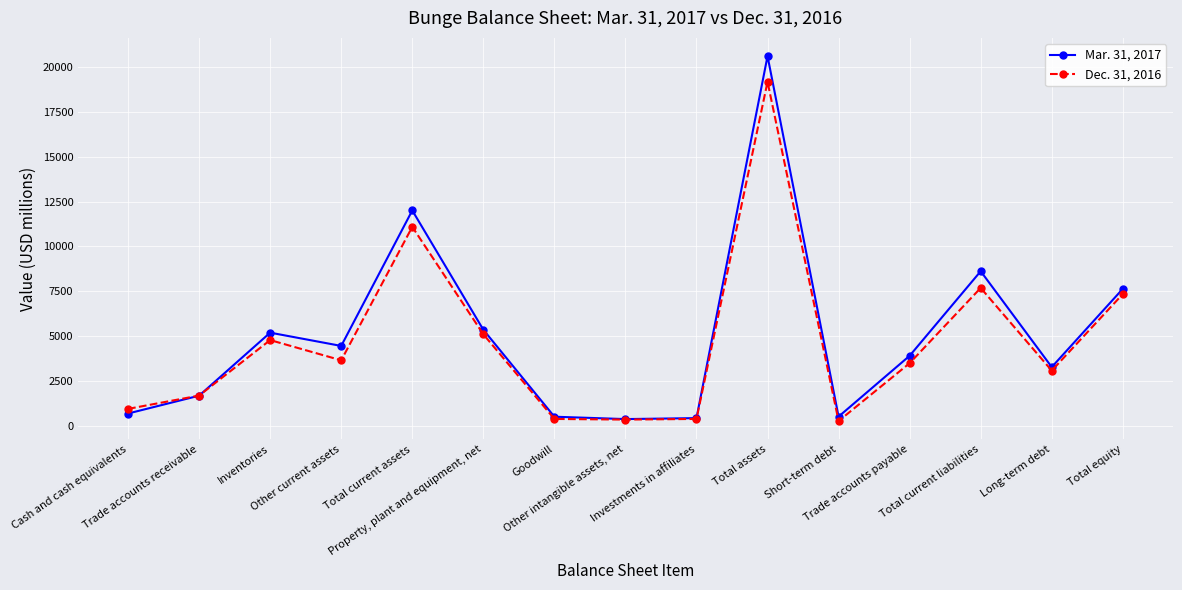

Count the number of data series in this chart.

2